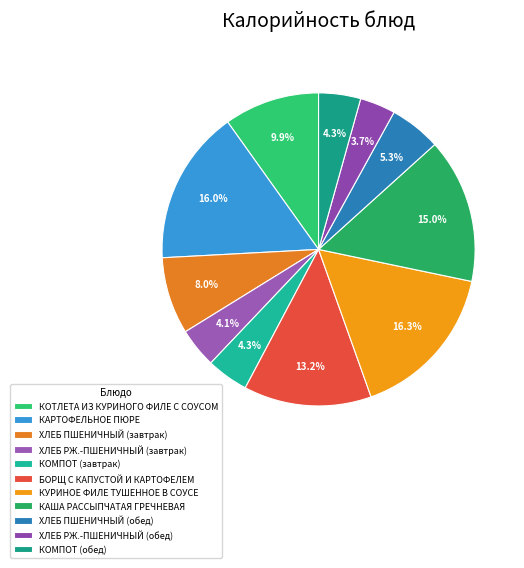

How many segments does this pie chart have?

11